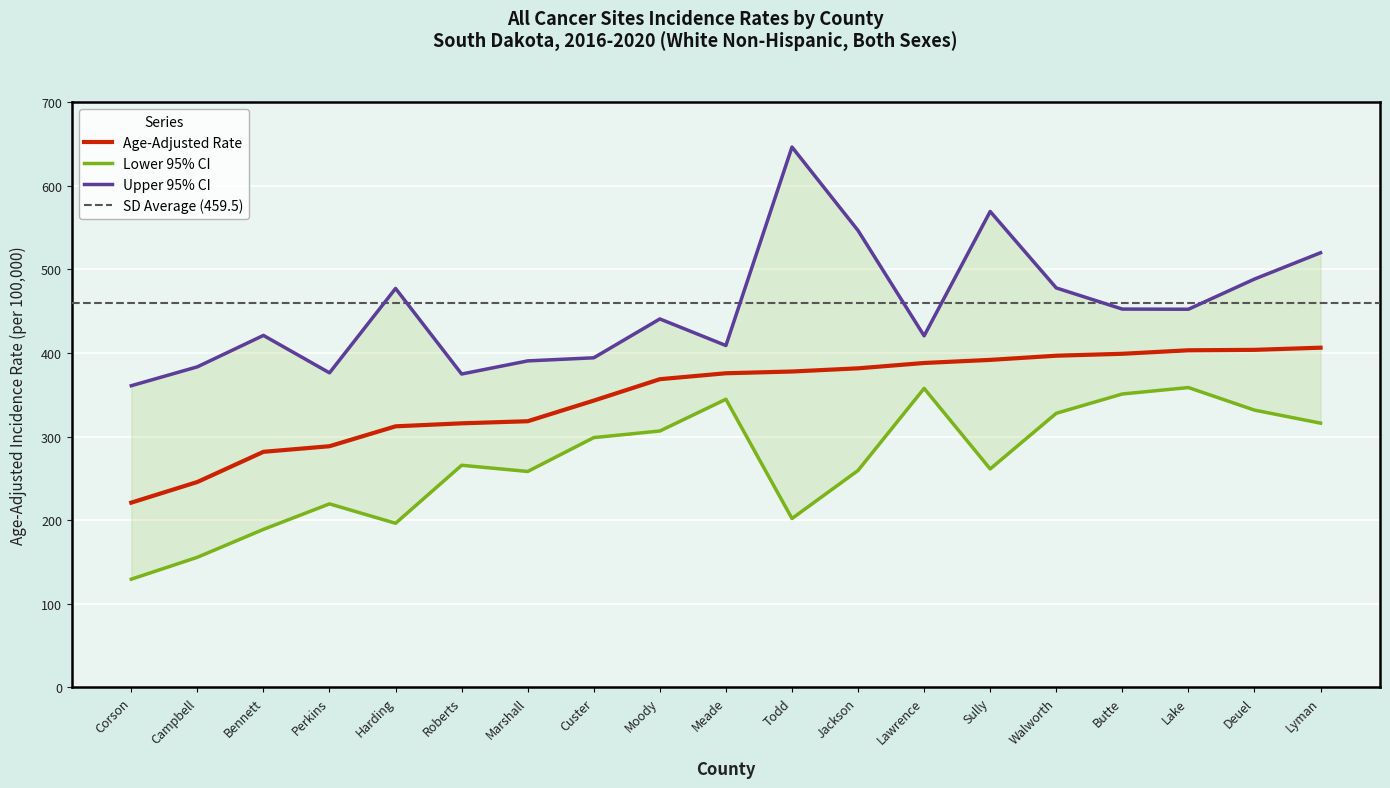

How many interior local peaks does the Lower 95% CI series have?

5